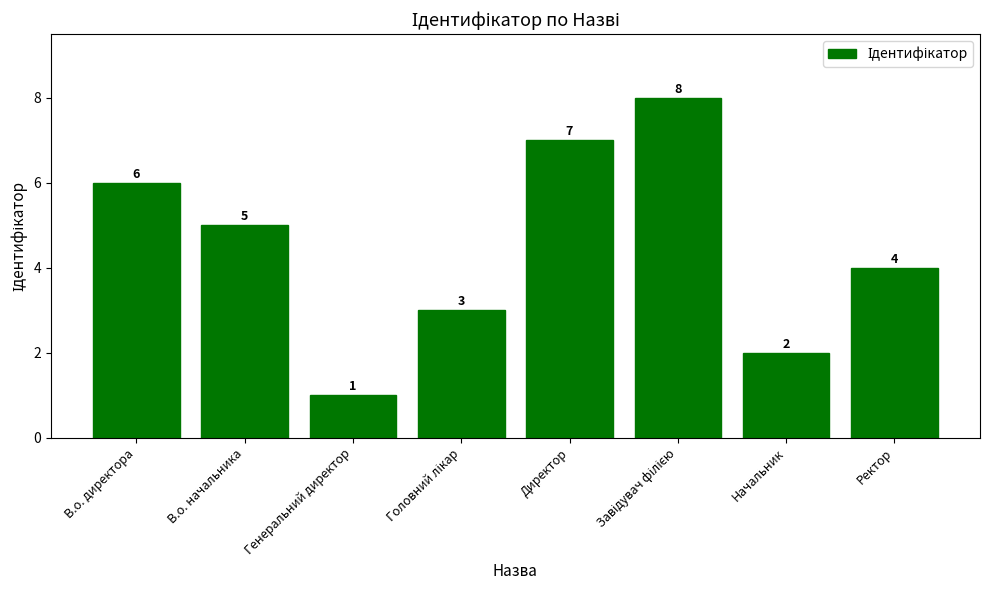

Where is the data nearest to the value 4?

Ректор